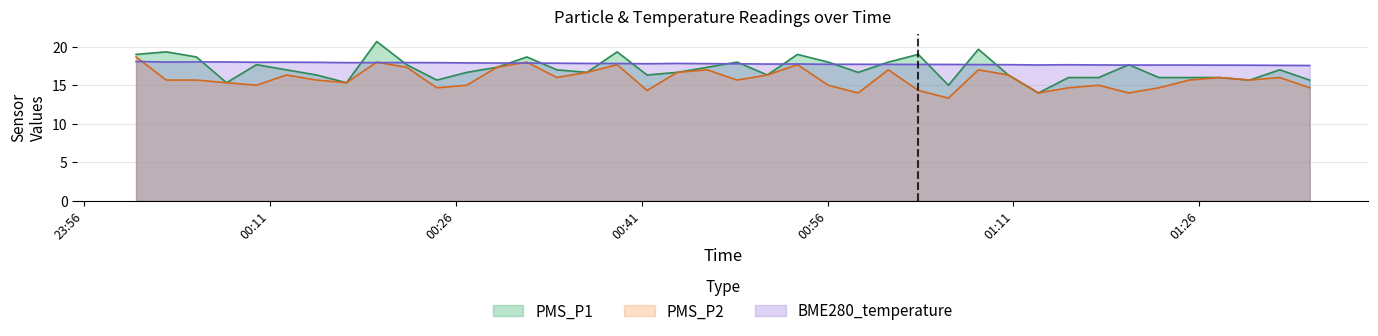

How many intersections are there between BME280_temperature and PMS_P1?

17